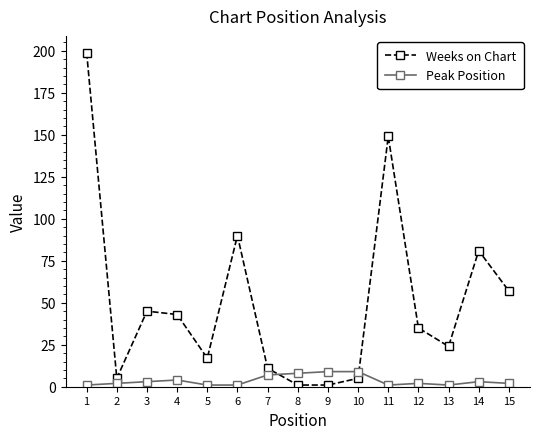

The value of Weeks on Chart at 9 is 1. True or false?

True